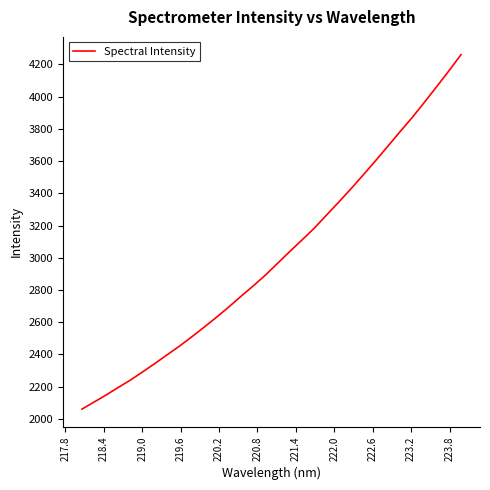

What is the maximum value shown in the chart?

4261.0